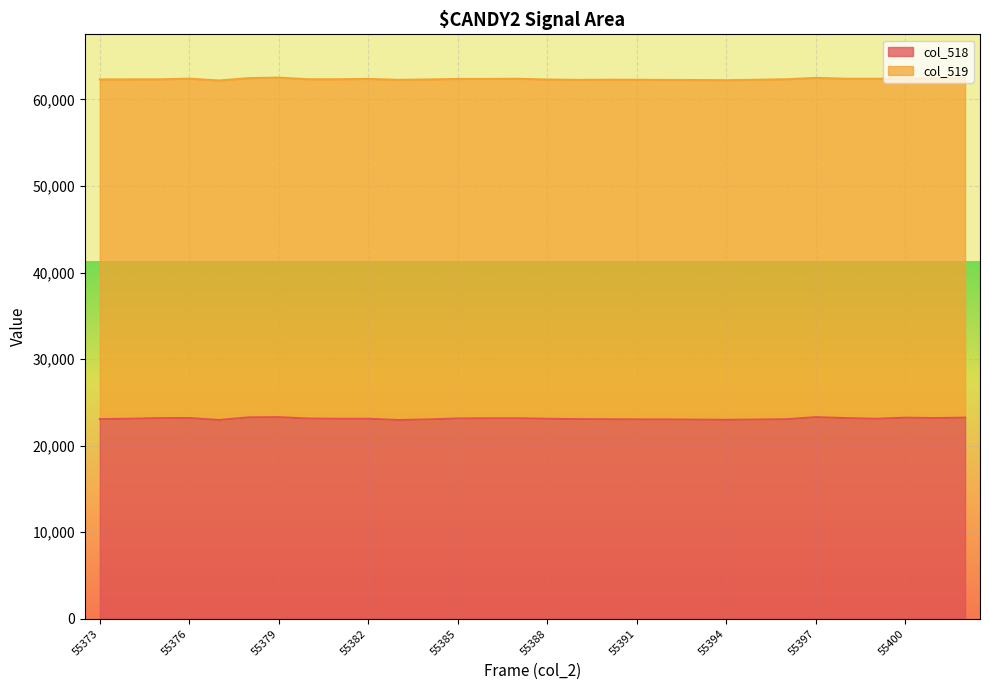

The col_519 line series shows 62333 at 23. True or false?

True